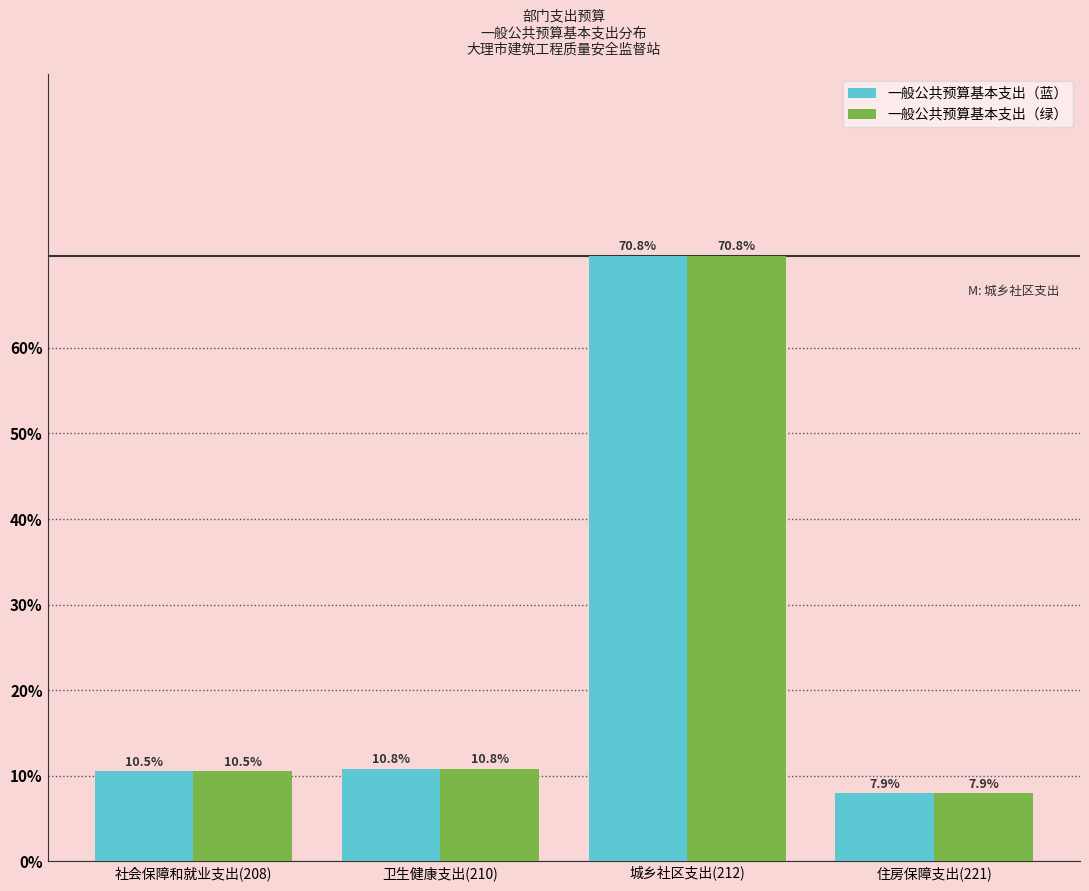

Reading left to right, transcribe all the data shown in this chart.

一般公共预算基本支出（蓝）: 10.5	10.8	70.8	7.9
一般公共预算基本支出（绿）: 10.5	10.8	70.8	7.9